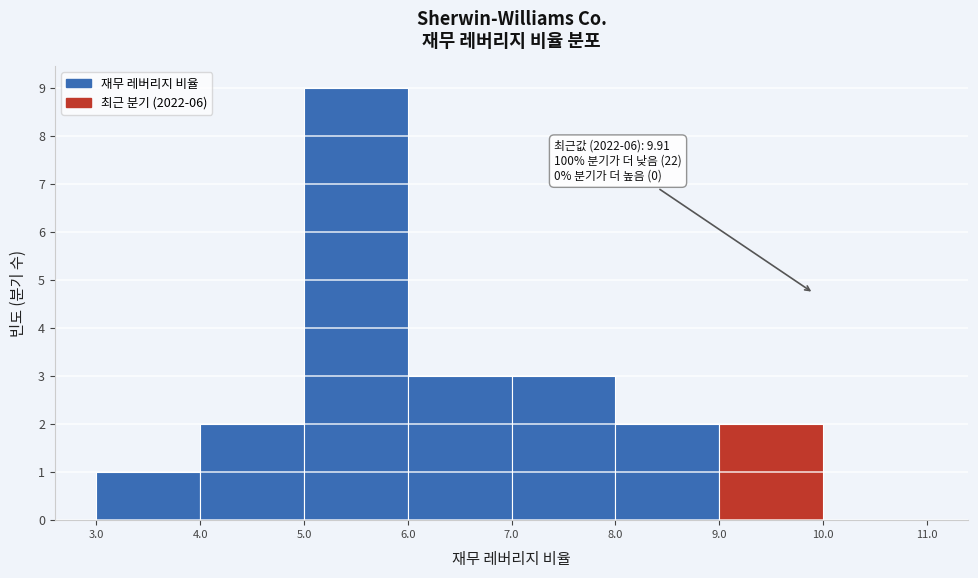

Over which range of the x-axis is the bar tallest?

5.0 to 6.0